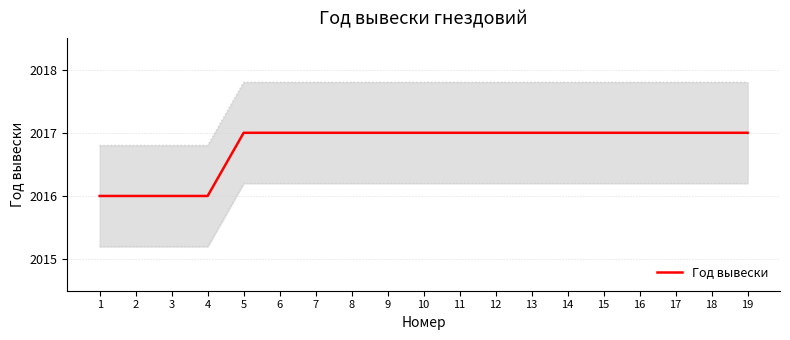

Count the number of categories in the chart.

19